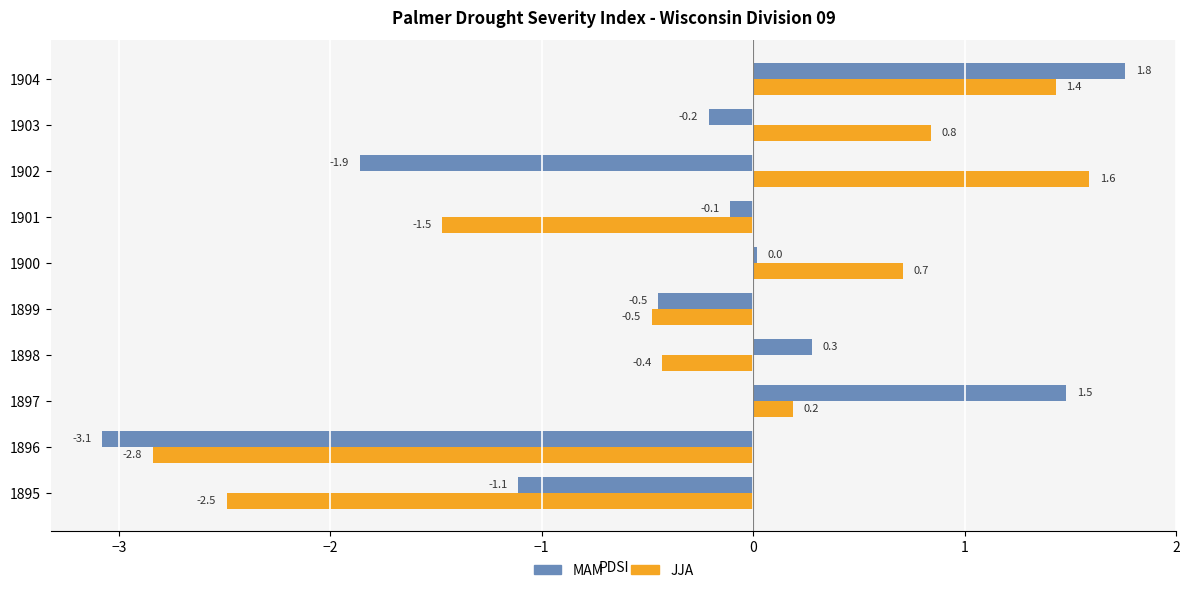

Which series has the largest total across all categories?

JJA